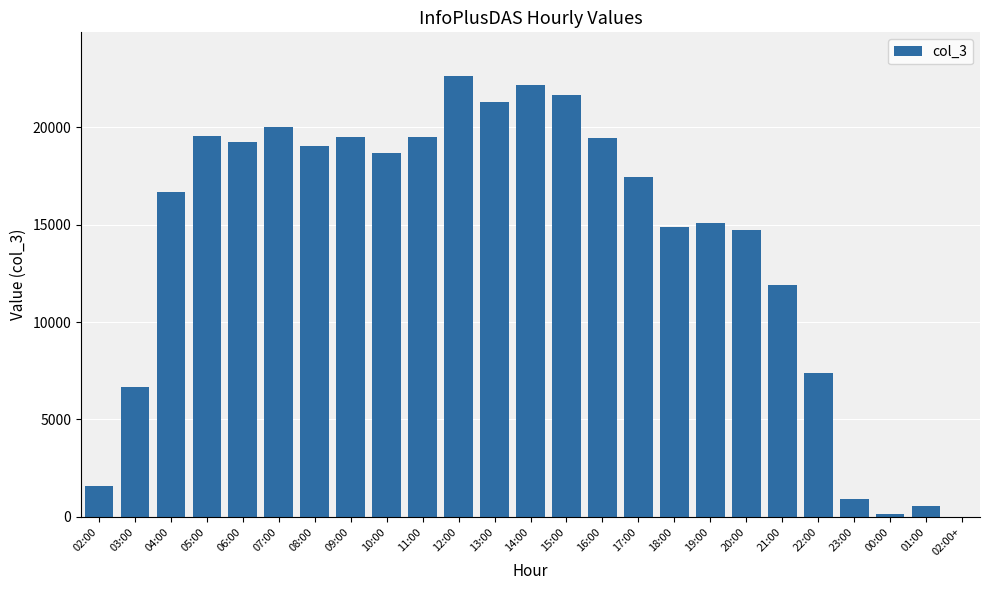

Where is the data nearest to the value 11314?

21:00